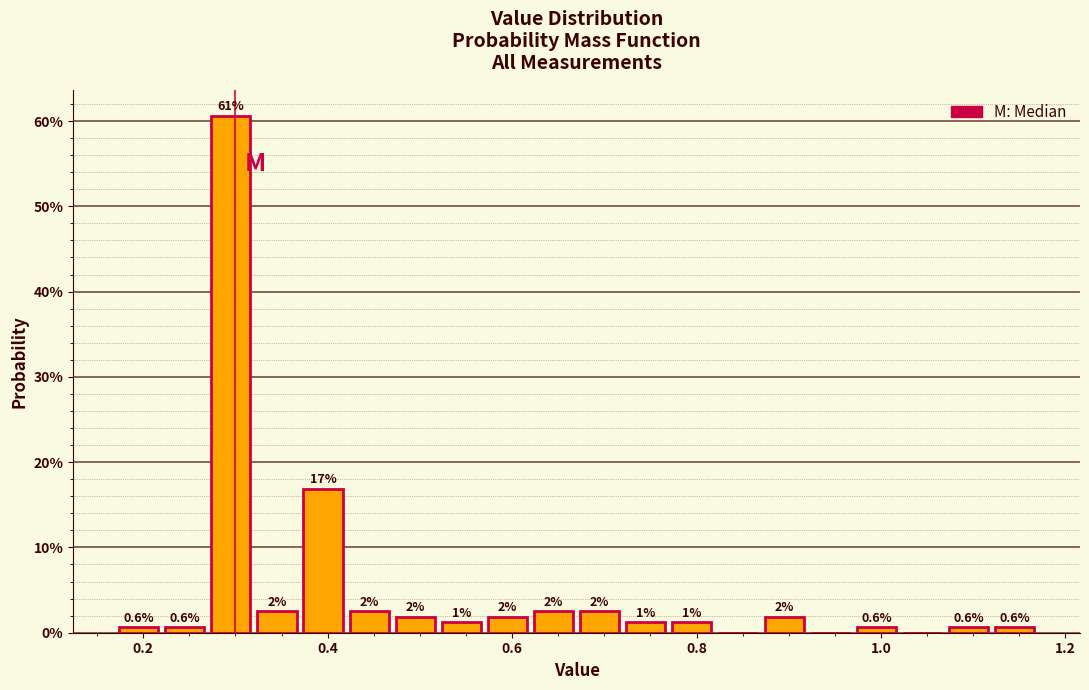

Around what value on the x-axis is the tallest bar? Give the approximate position of its centre, as read against the axis.

0.30